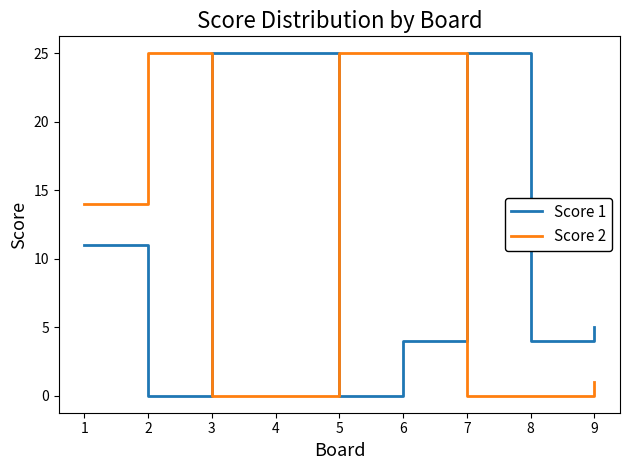

The Score 1 series shows 5 at 9. True or false?

True